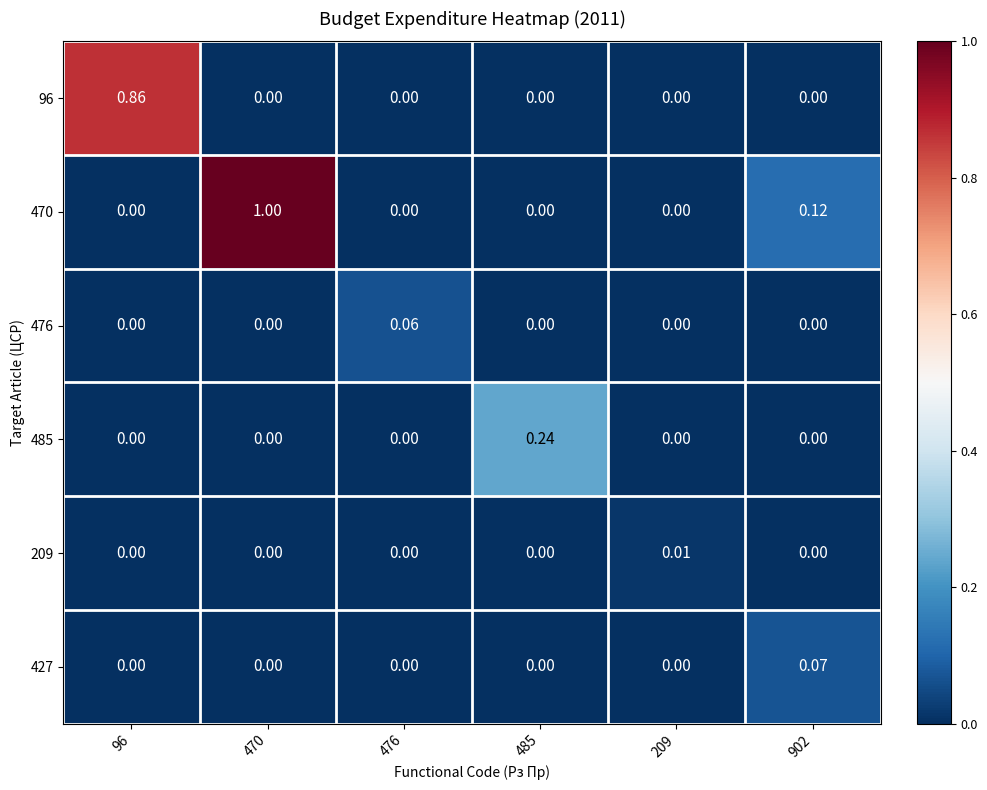

Is the value of 96 at 902 greater than the value of 476 at 476?

No